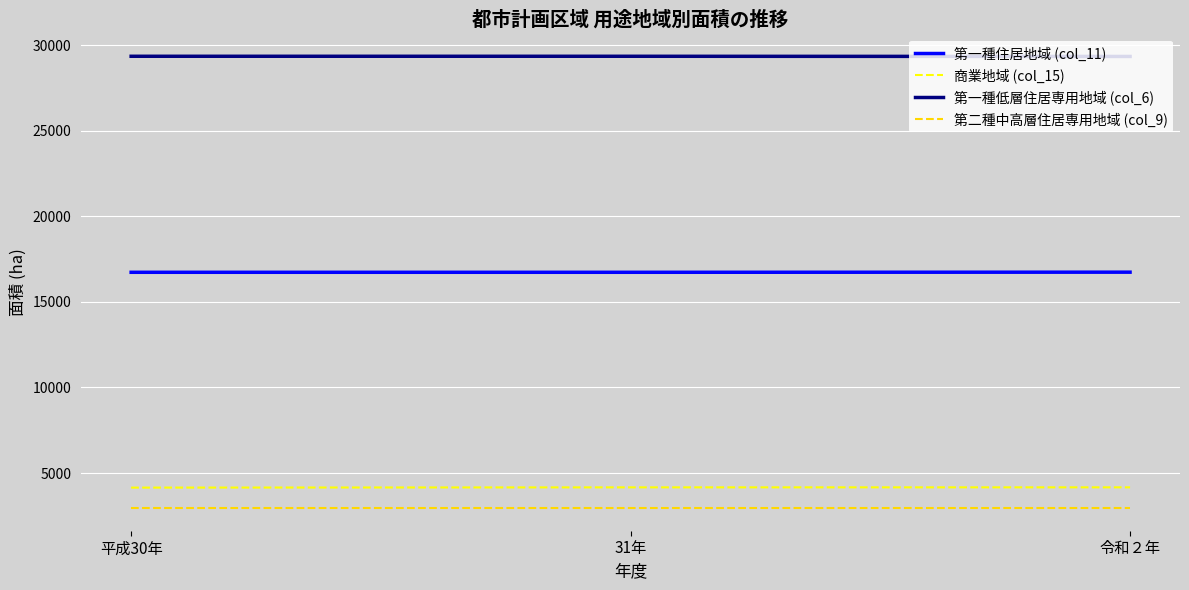

What is the difference between the highest and lowest values at 31年?

26411.2